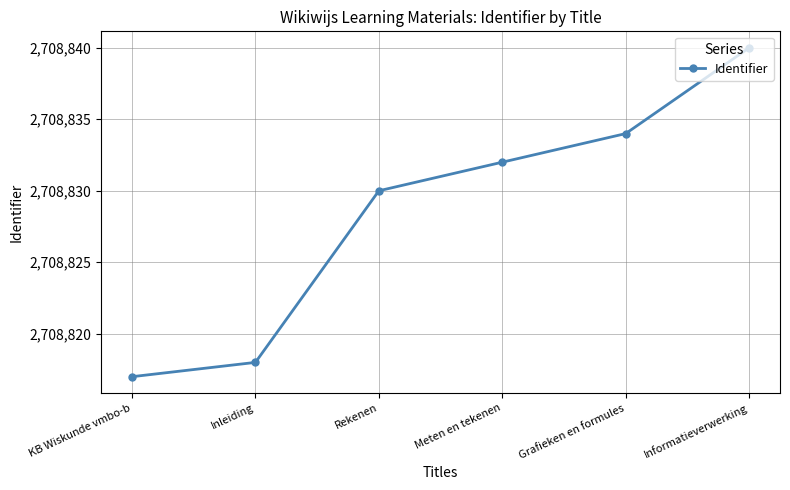

What is the value of the 6th point from the left?

2708840